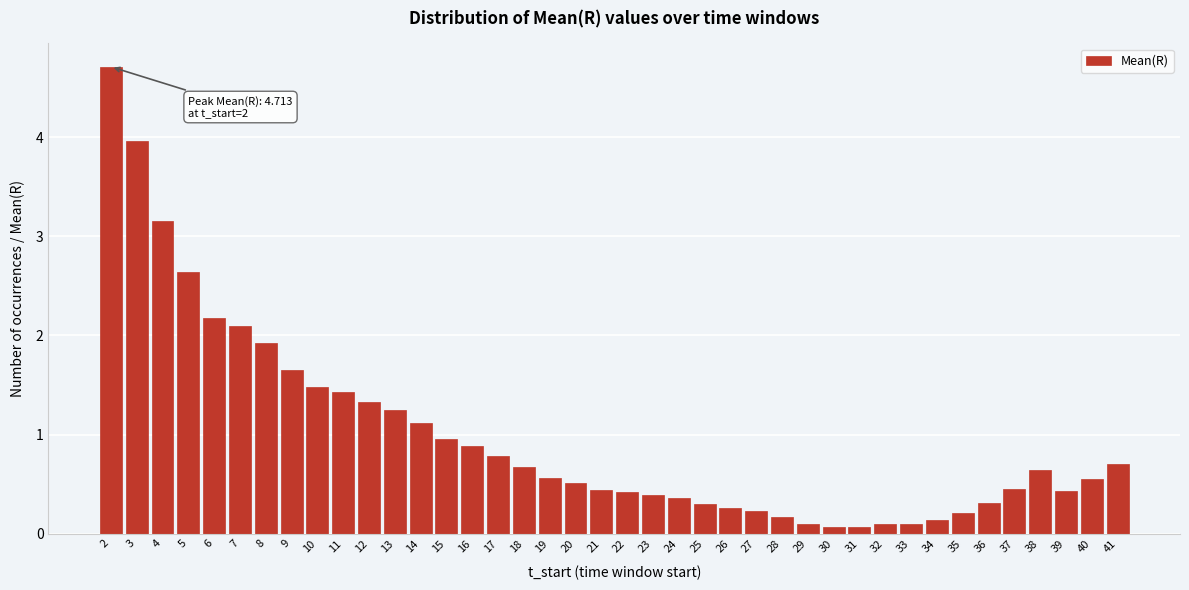

What is the maximum value shown in the chart?

4.7